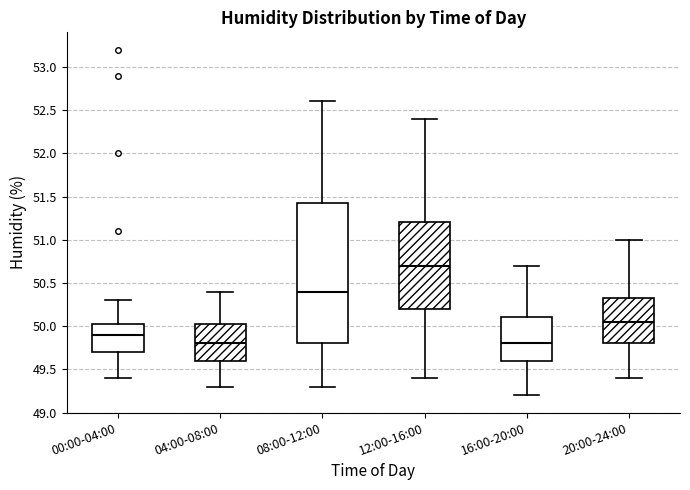

Comparing the boxes themselves (not the whiskers), which one is the tallest?

08:00-12:00